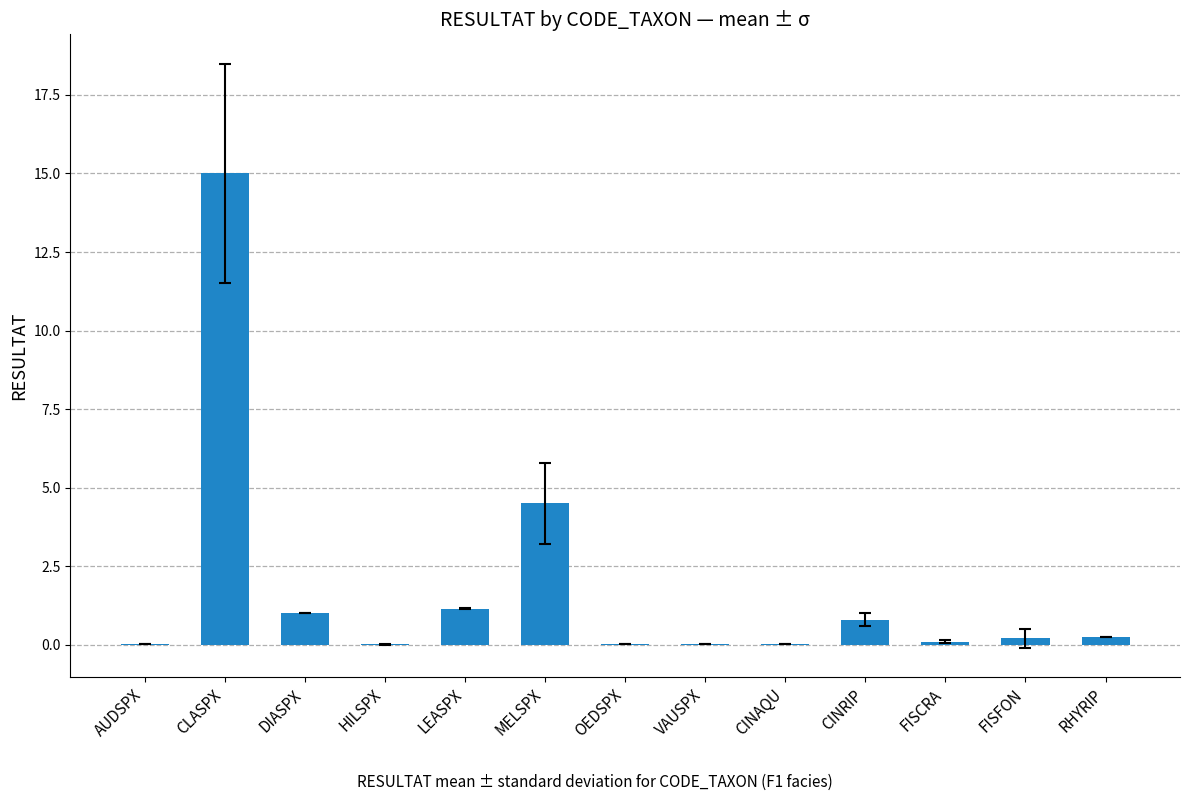

How many categories are shown in the chart?

13